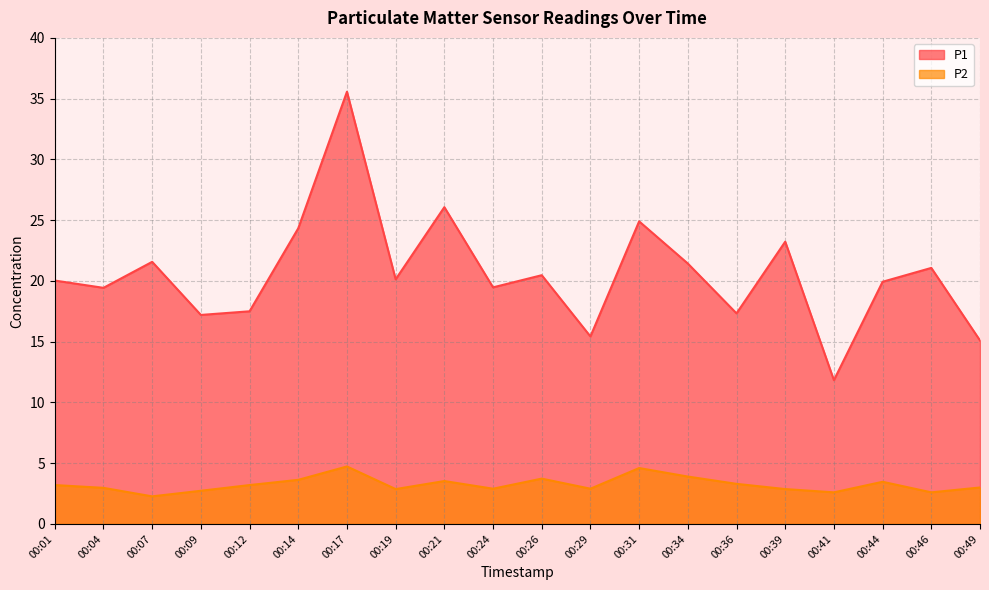

At which label does P2 first exceed 3?

00:01